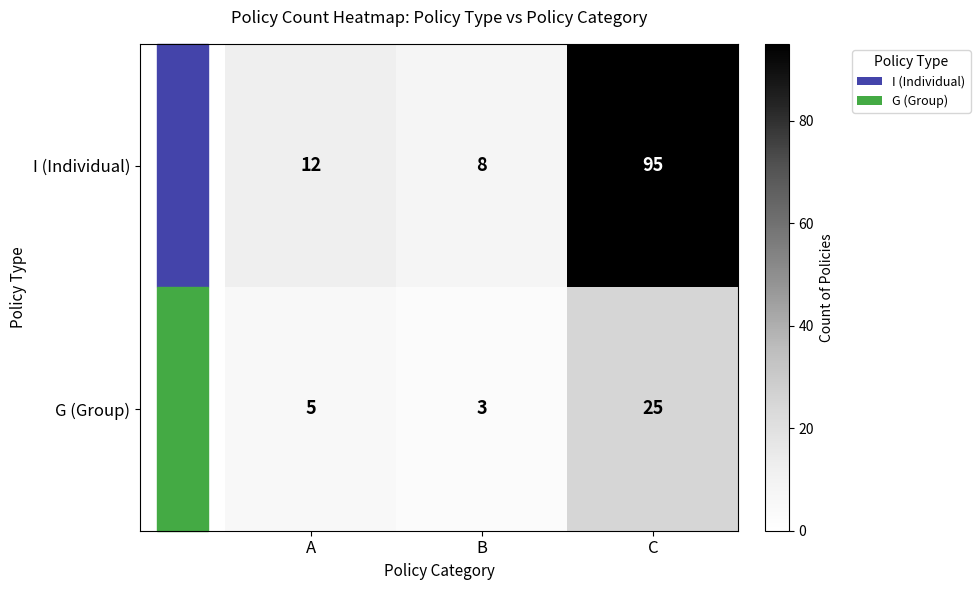

At which category is the sum across all series the highest?

C